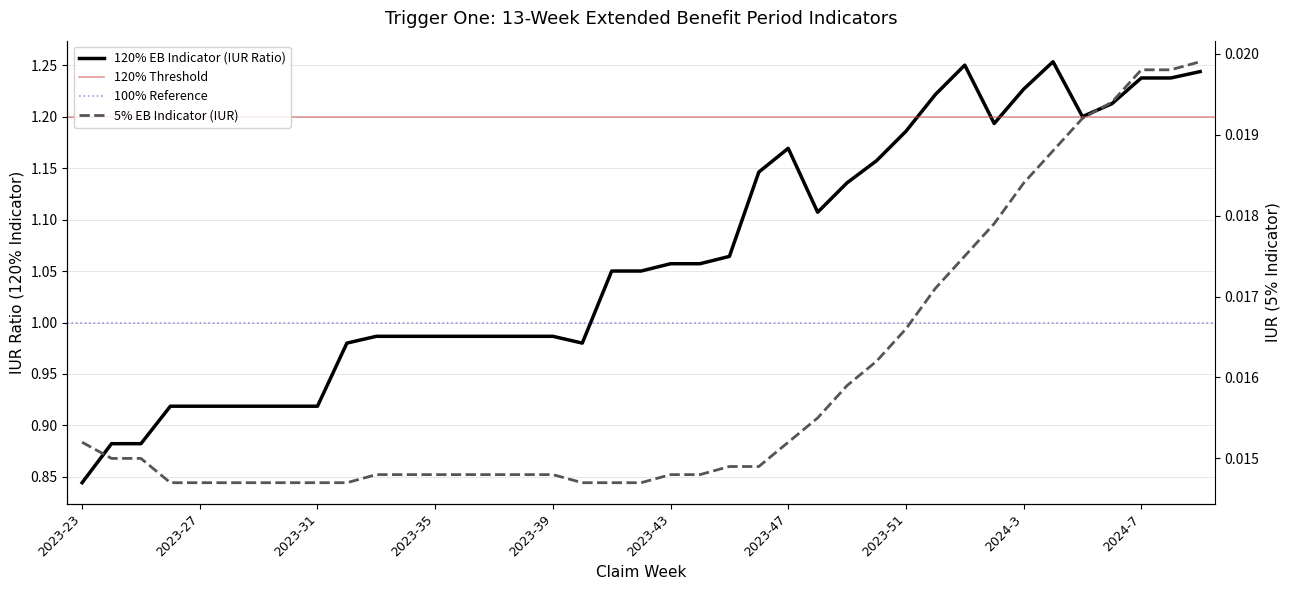

At which label does 5% EB Indicator (IUR) reach its peak?

2024-9